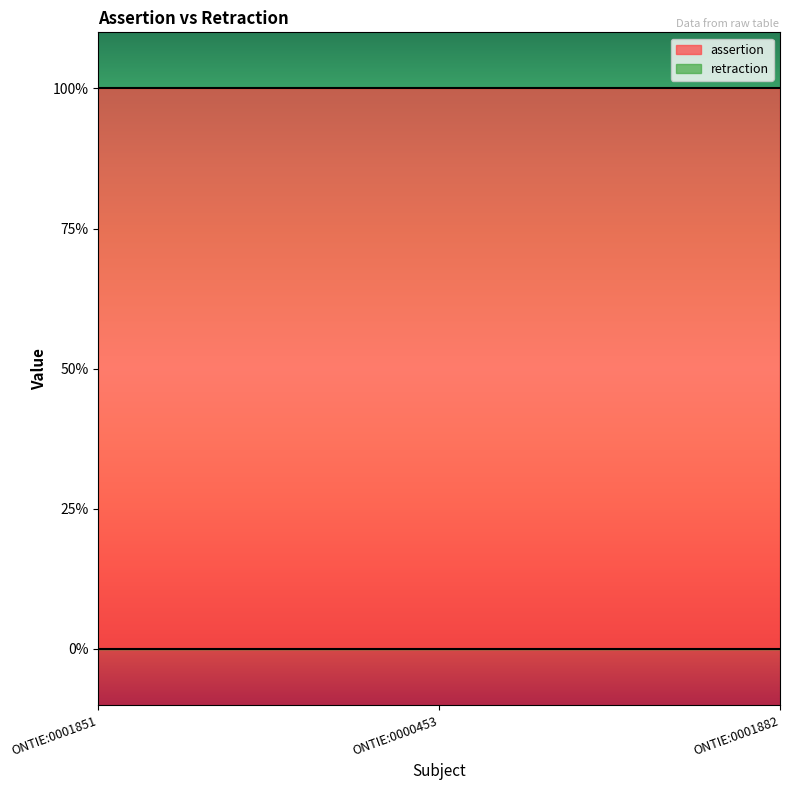

Which series changed the most between ONTIE:0001851 and ONTIE:0000453?

assertion